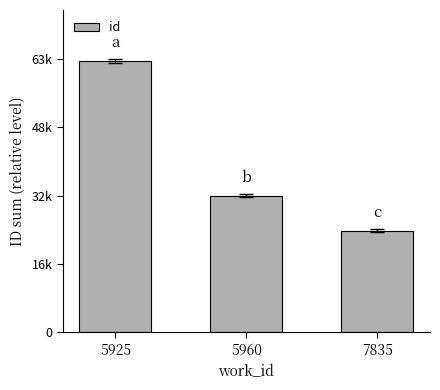

Are the bars horizontal?

No